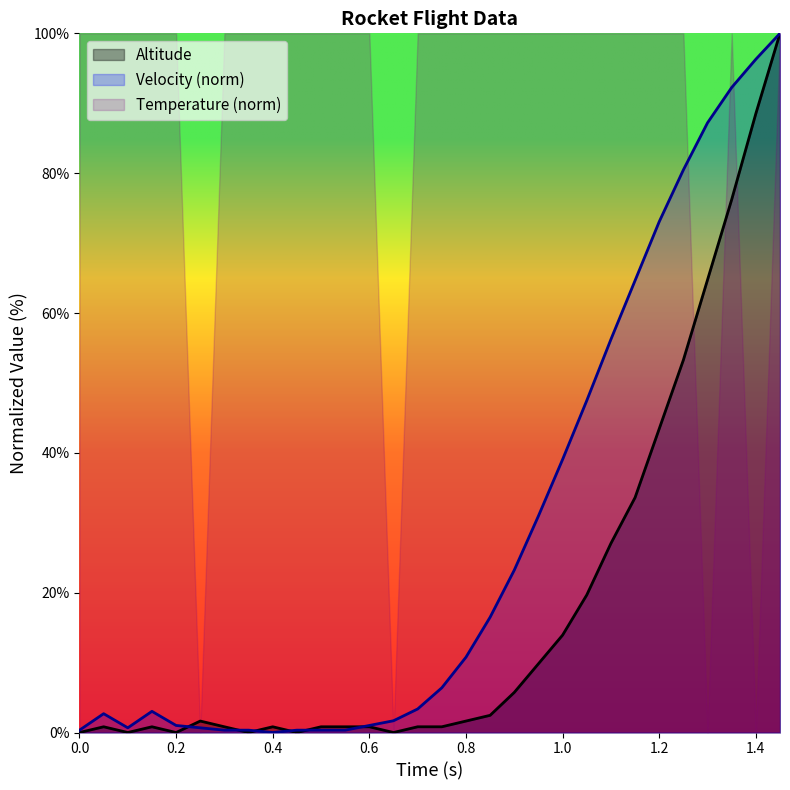

At 1.4, list the series in order from largest to smallest.

Velocity (norm), Altitude, Temperature (norm)